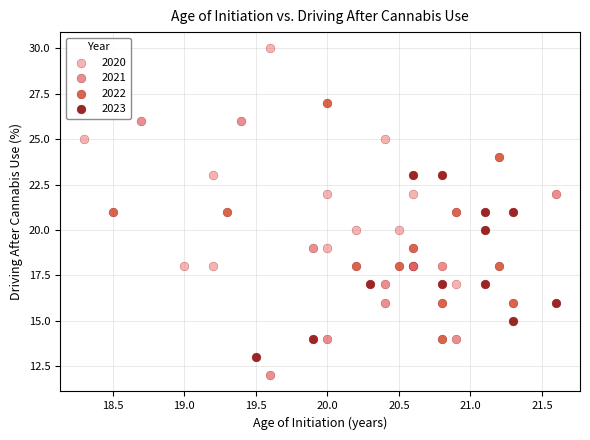

Which series contains the lowest Y value?

2021